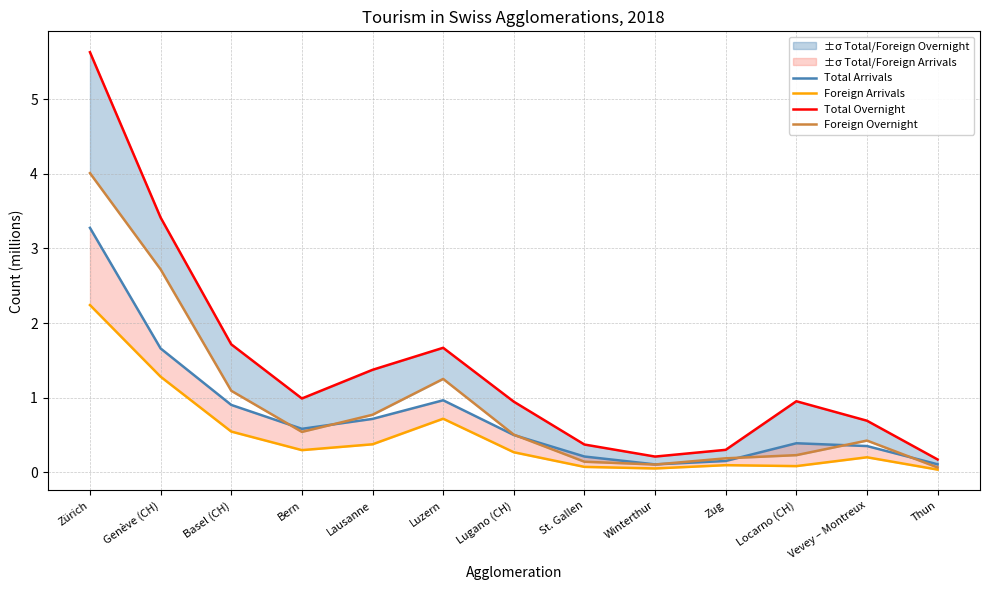

The Total Arrivals series shows 0.8 at Lugano (CH). True or false?

False